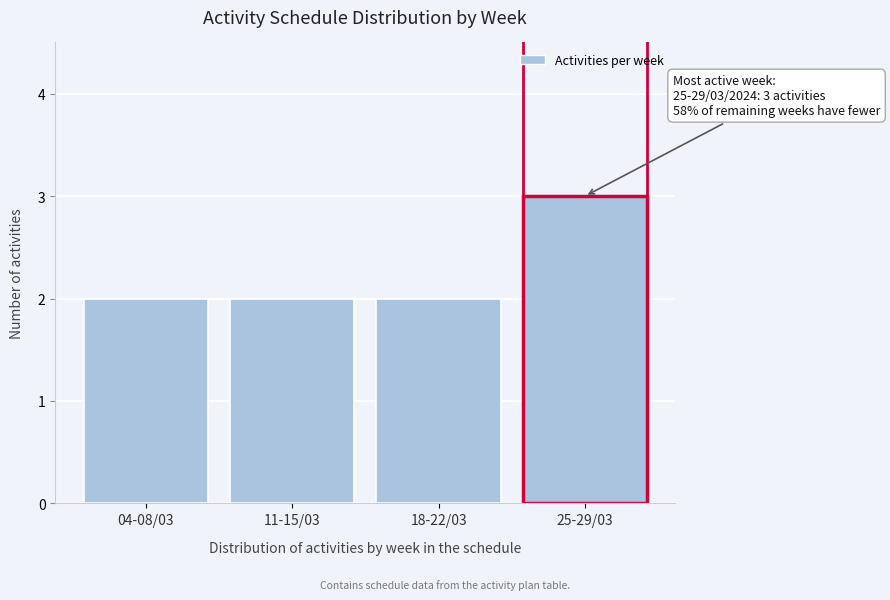

Reading left to right, transcribe all the data shown in this chart.

04-08/03=2	11-15/03=2	18-22/03=2	25-29/03=3